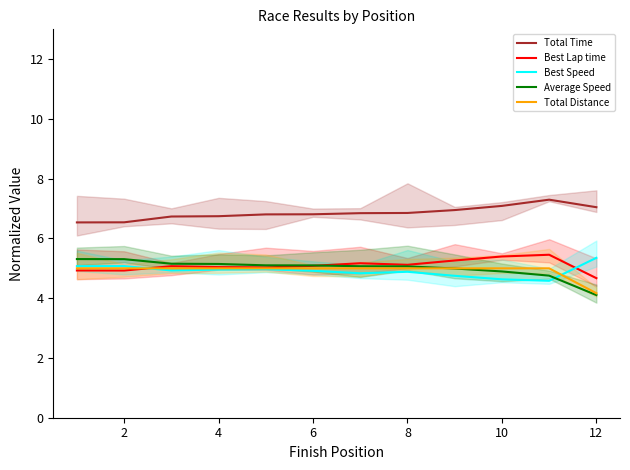

Does the chart have visible grid lines?

No